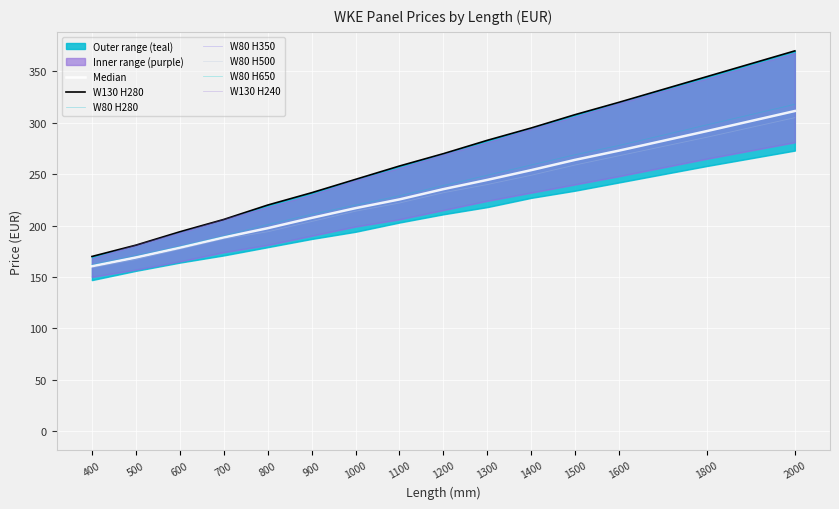

The value of W80 H350 at 1500 is 355. True or false?

False